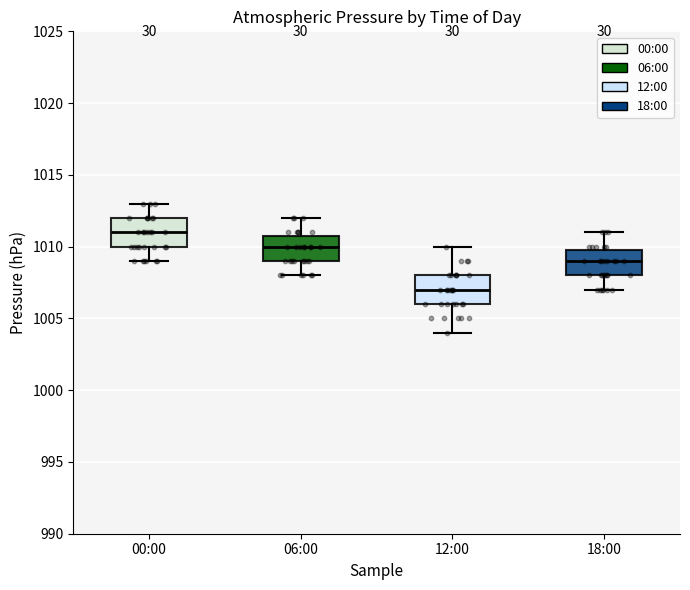

Which box's median line is the lowest?

12:00